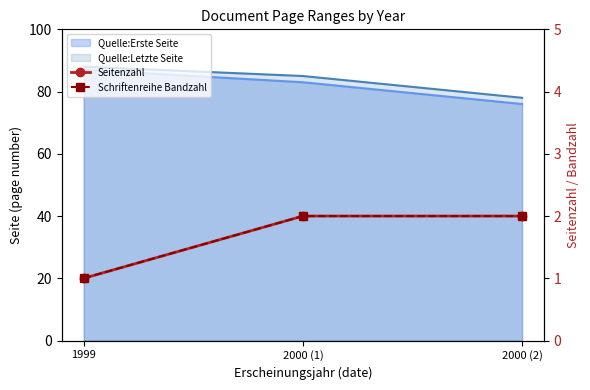

The Seitenzahl series shows 2 at 2000 (2). True or false?

True